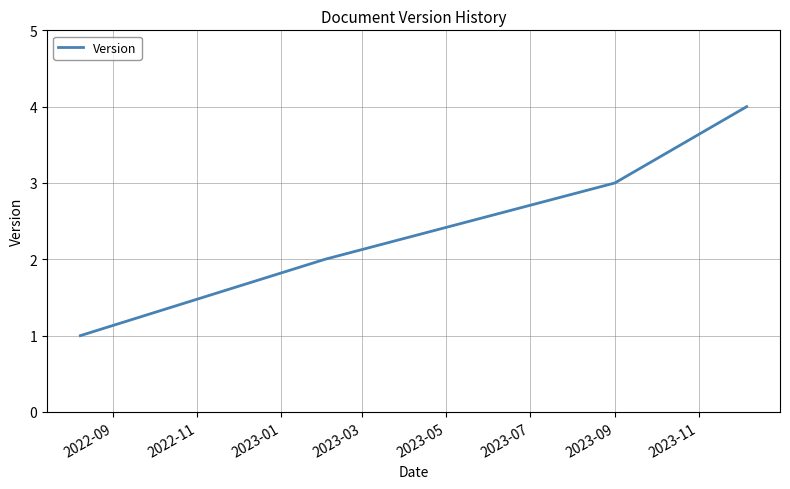

True or false: there are more than 1 points higher than both neighbors.

False